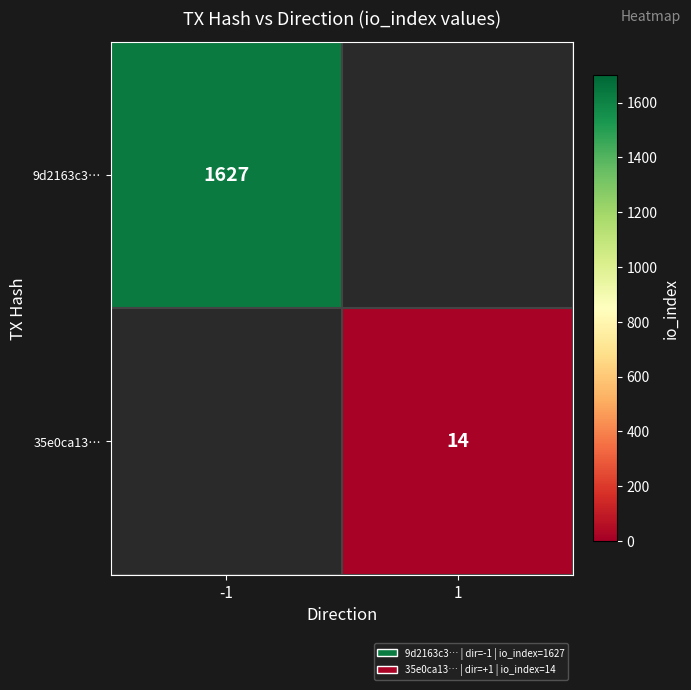

How many data points does each series have?

2